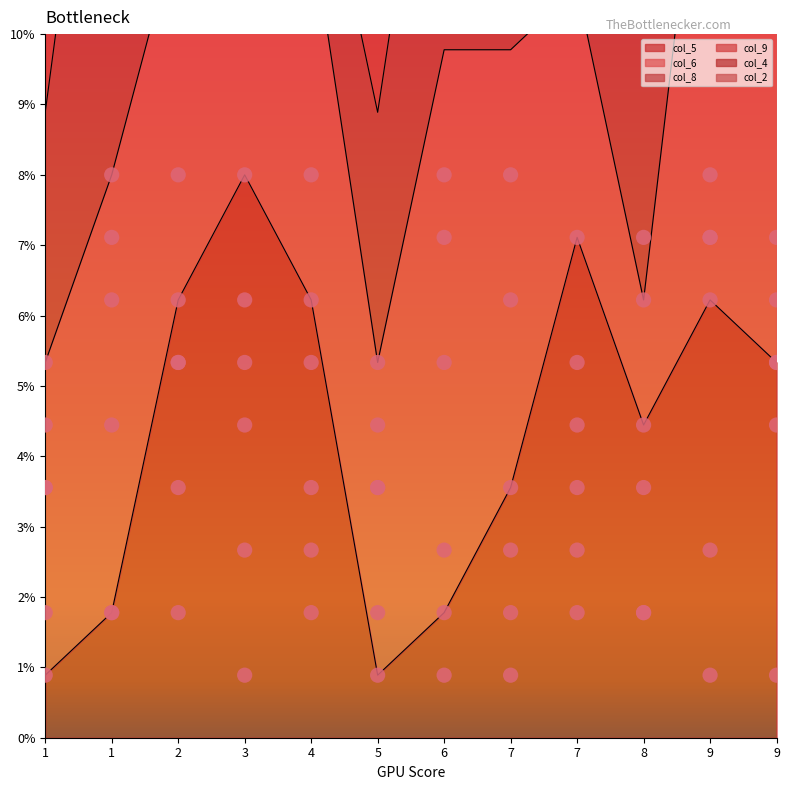

Which series has the largest total across all categories?

col_6